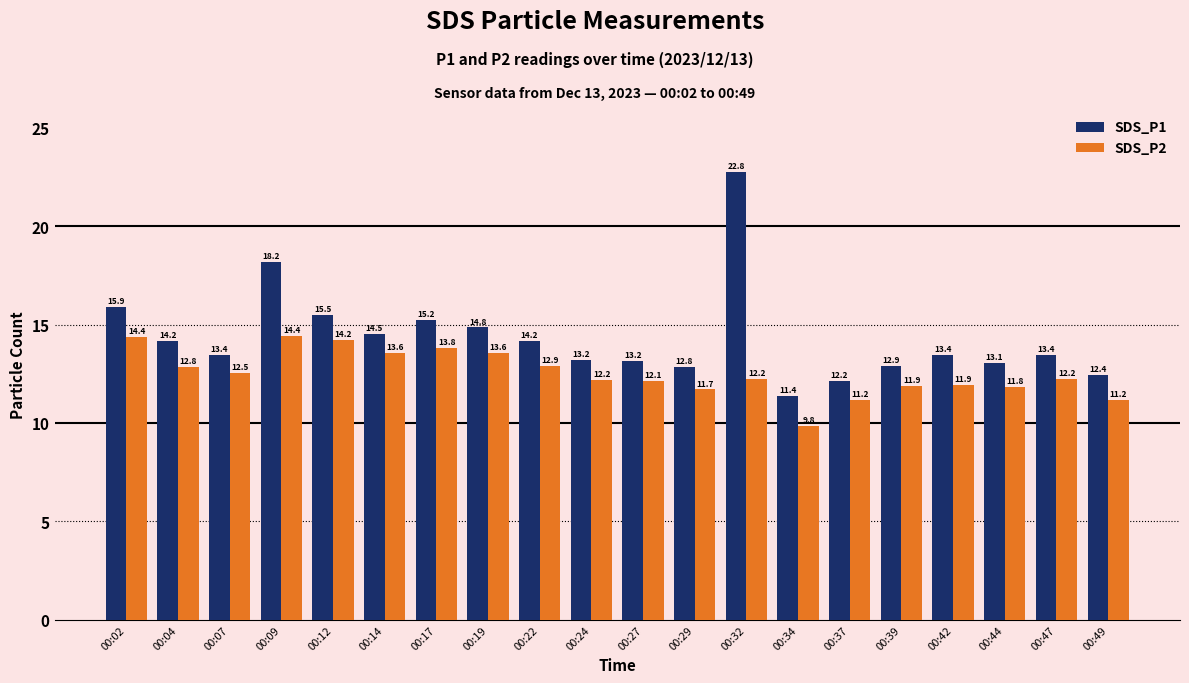

How many data points does each series have?

20